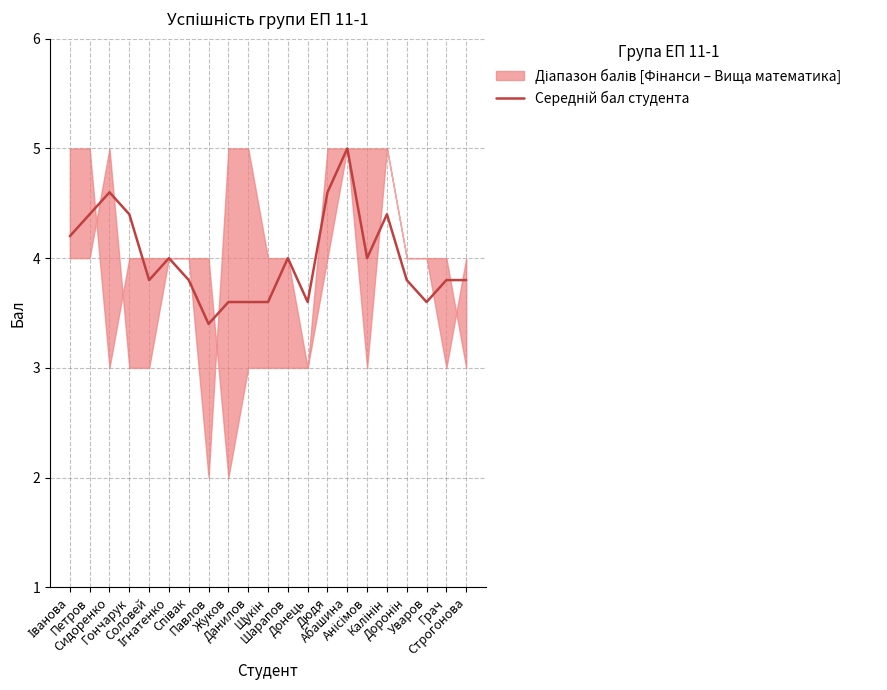

The chart shows a value of 3.6 at Щукін. True or false?

True